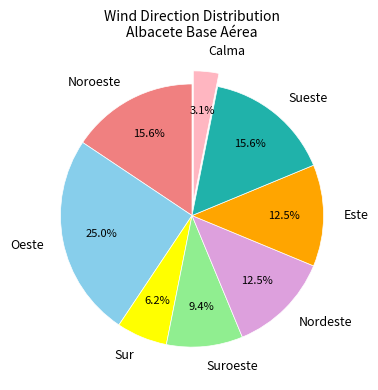

Between Calma and Sueste, which is larger?

Sueste